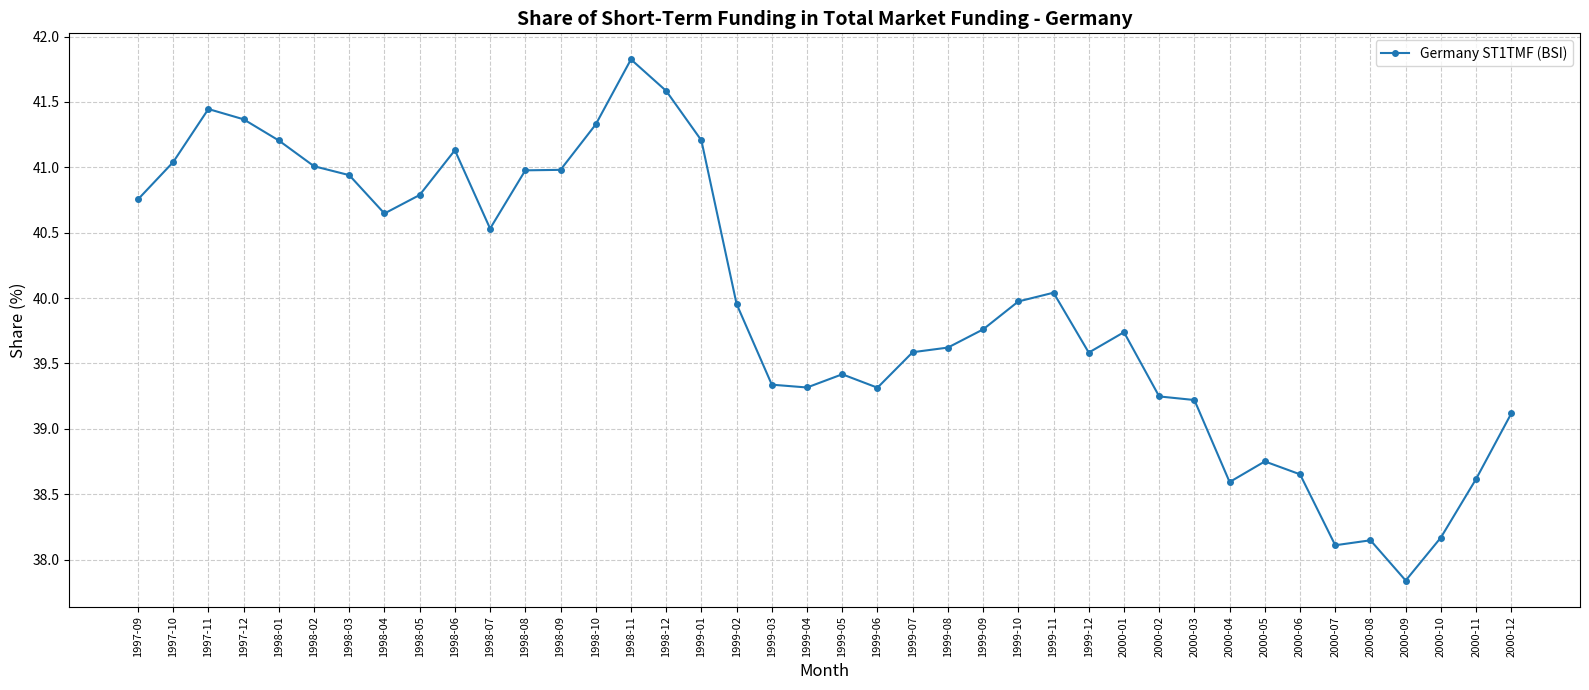

What is the ratio of the value at 1999-02 to the value at 2000-05?

1.0